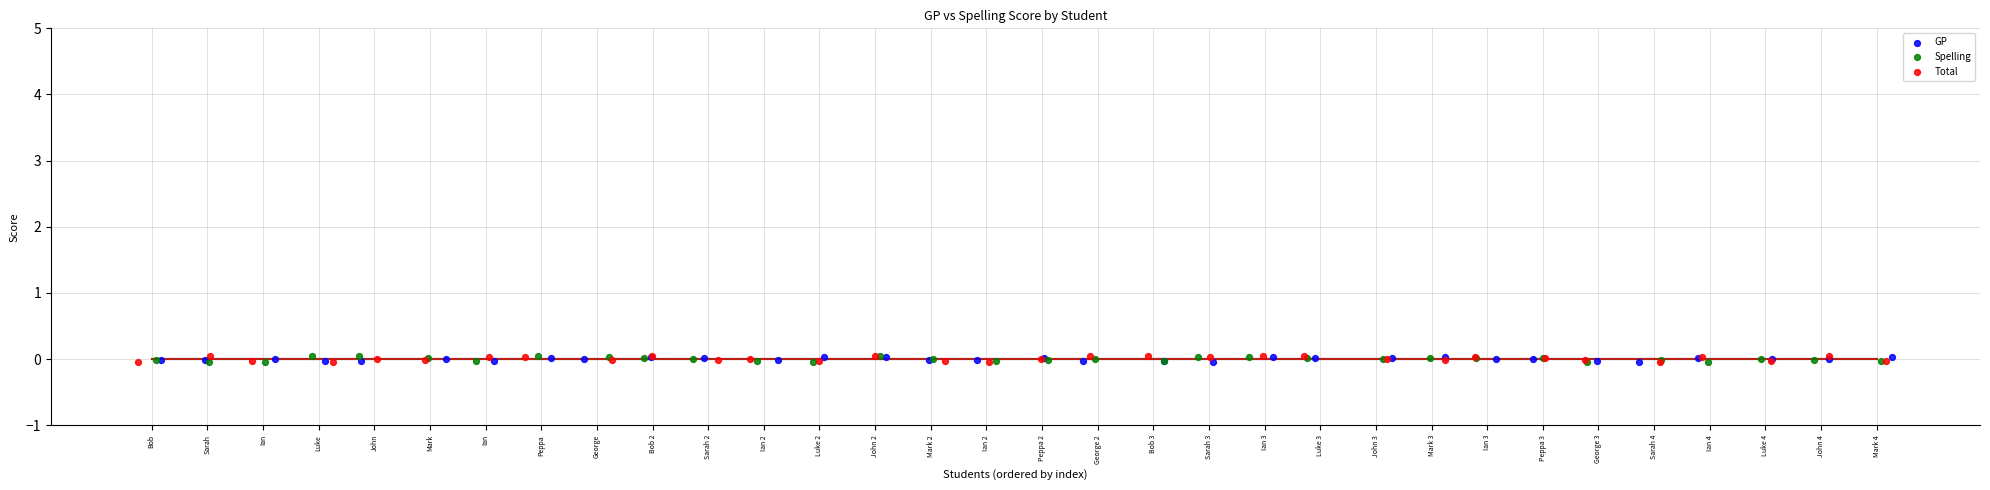

What are all the series names shown in the legend?

GP, Spelling, Total